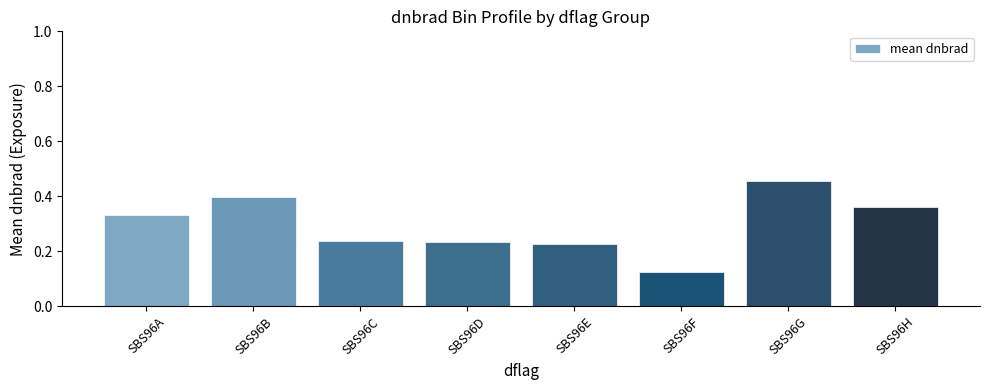

At which category does the chart reach its peak across all series?

SBS96G